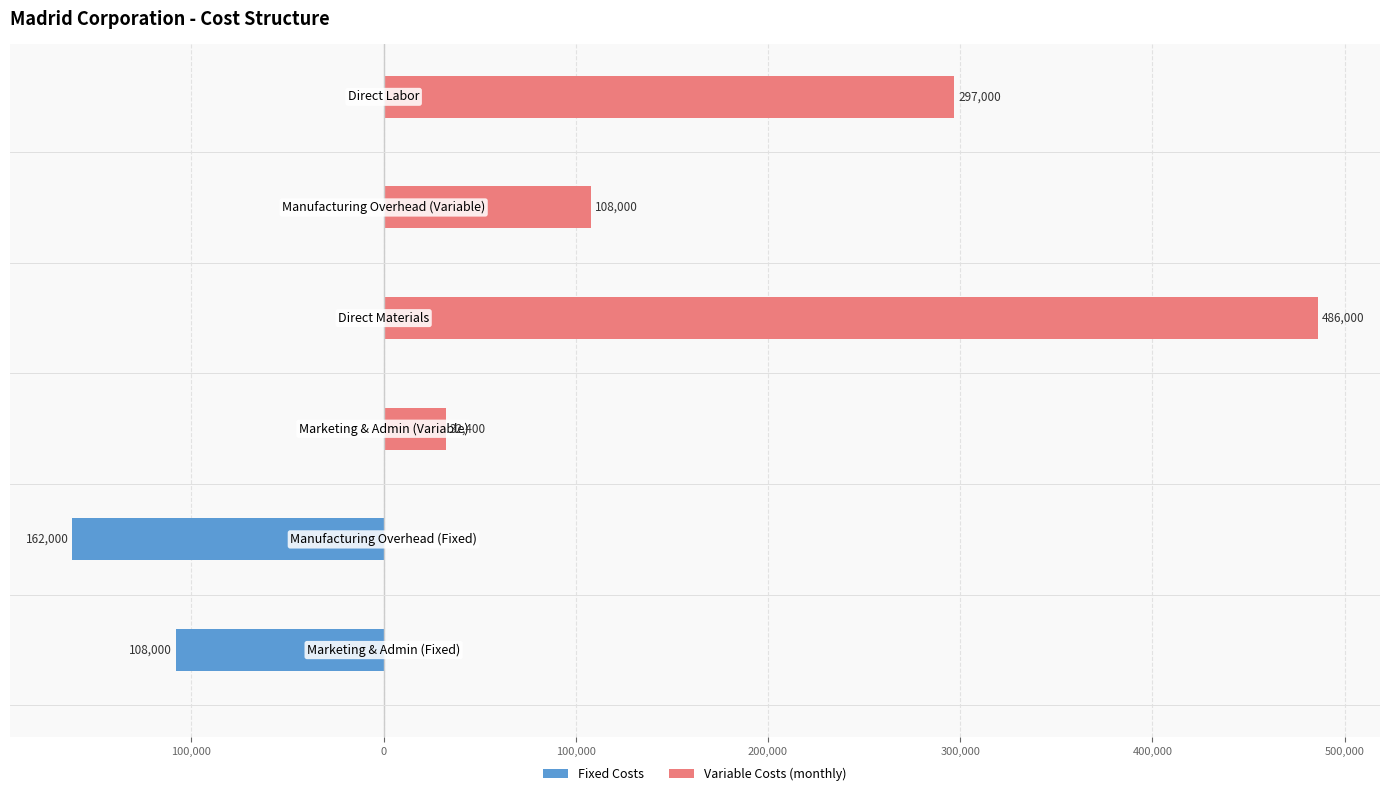

Rank the series by their maximum value, from lowest to highest.

Fixed Costs, Variable Costs (monthly)